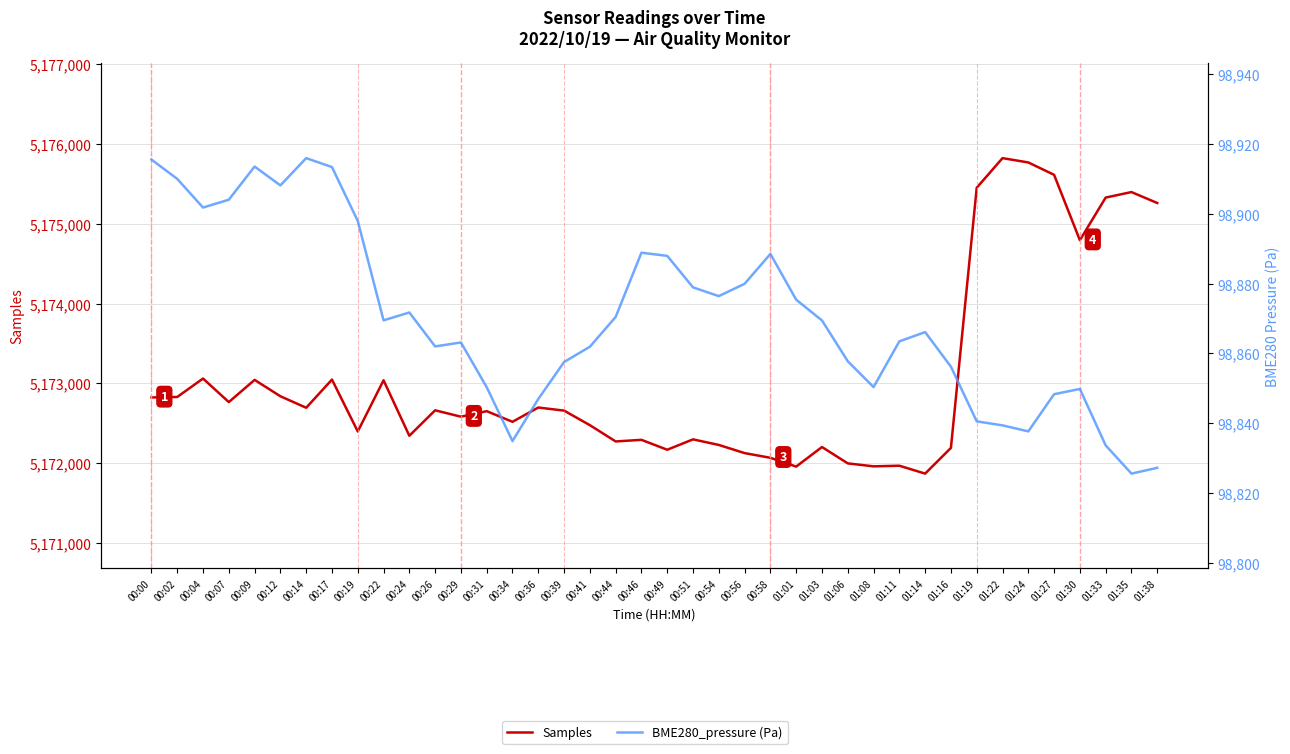

List the series in order of their overall mean, lowest first.

BME280_pressure, Samples